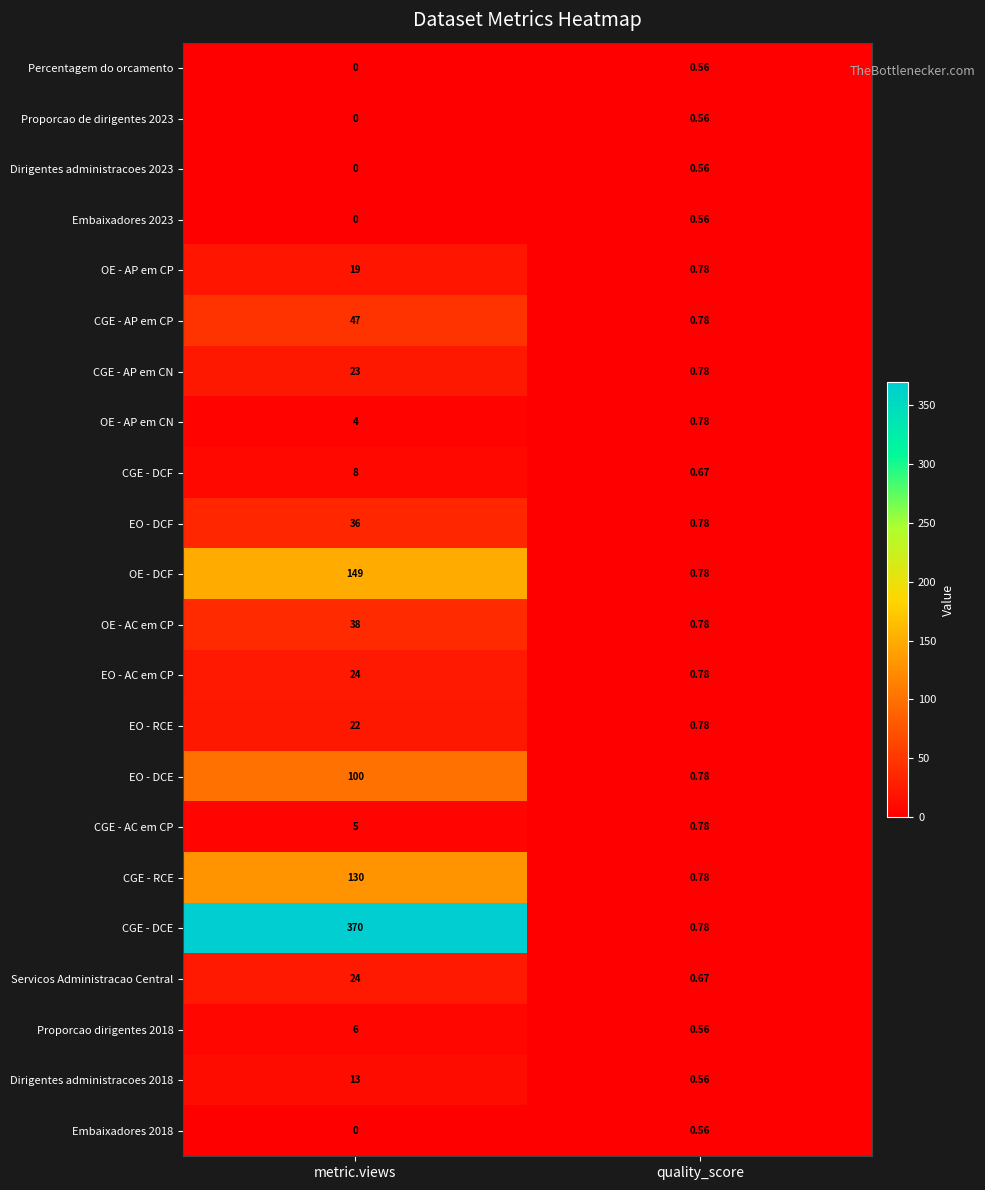

Which series changed the most between metric.views and quality_score?

CGE - DCE